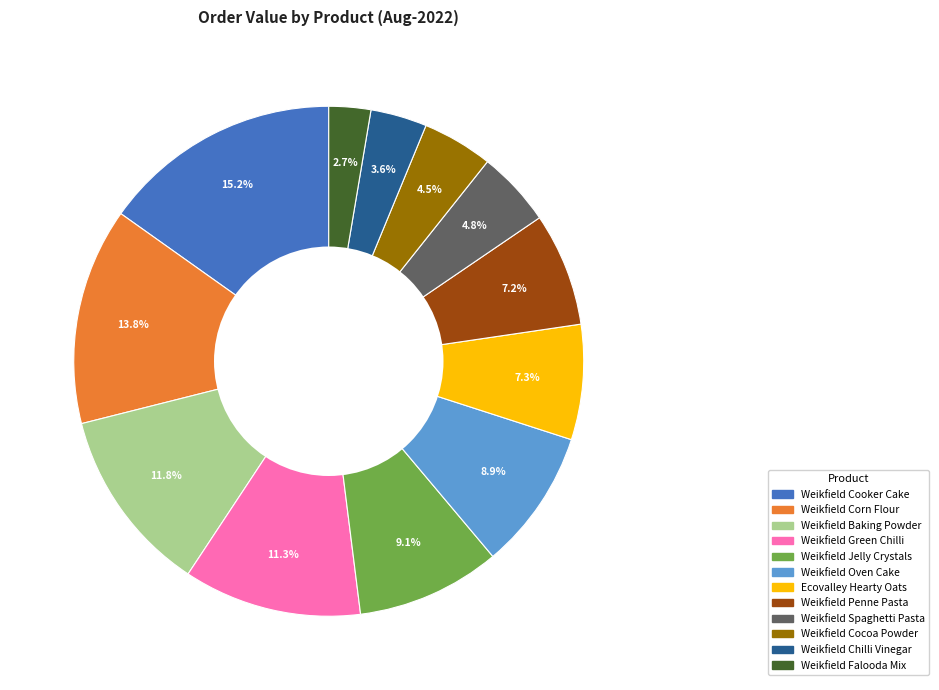

Is there a majority slice in this chart?

No